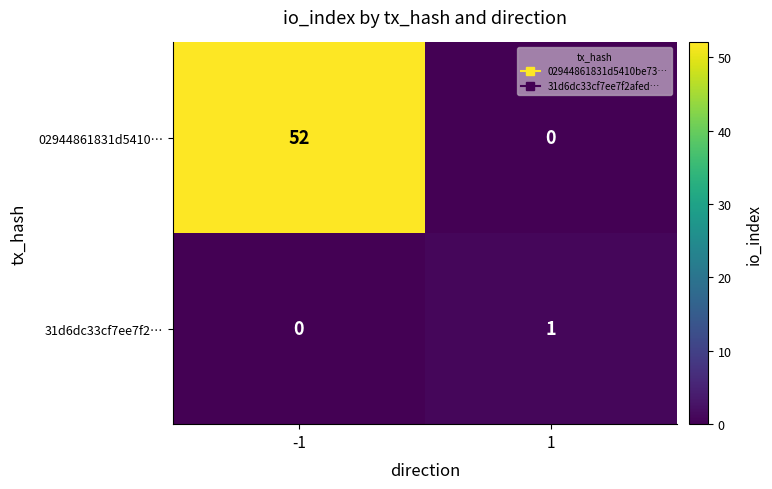

At which category does the chart reach its peak across all series?

-1